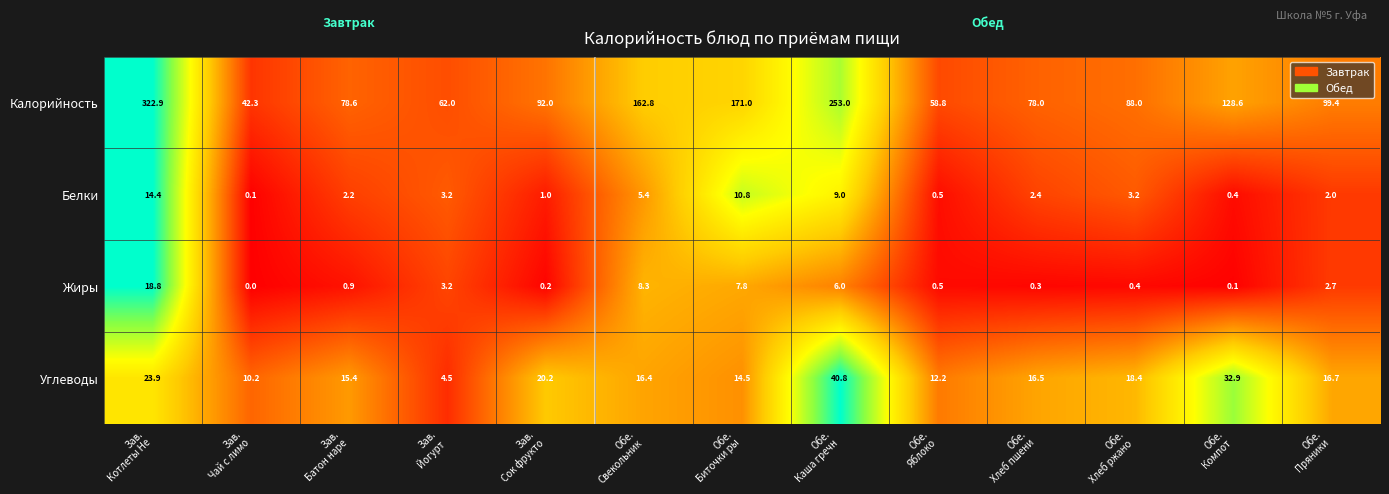

What is the sum of all Углеводы values?

242.6